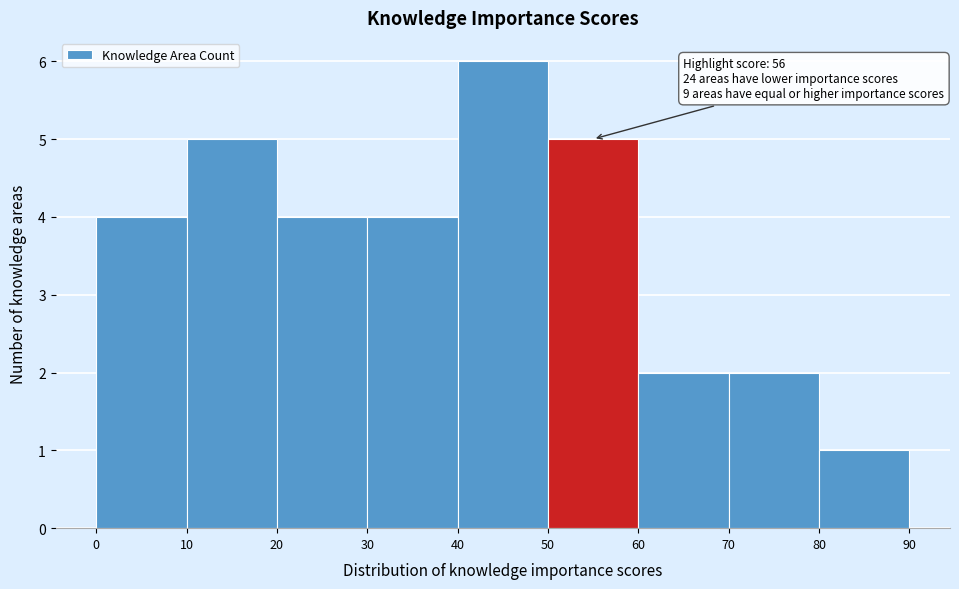

Over which range of the x-axis is the bar tallest?

40 to 50